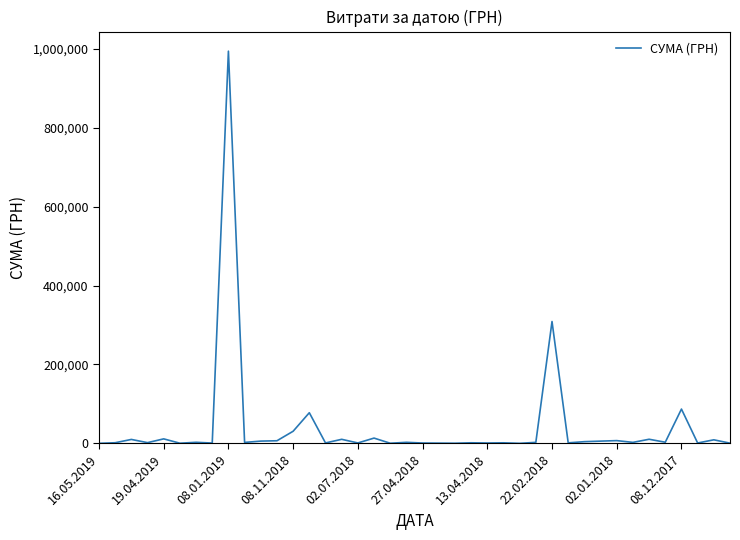

The value at 08.01.2019 is 993412.3. True or false?

True